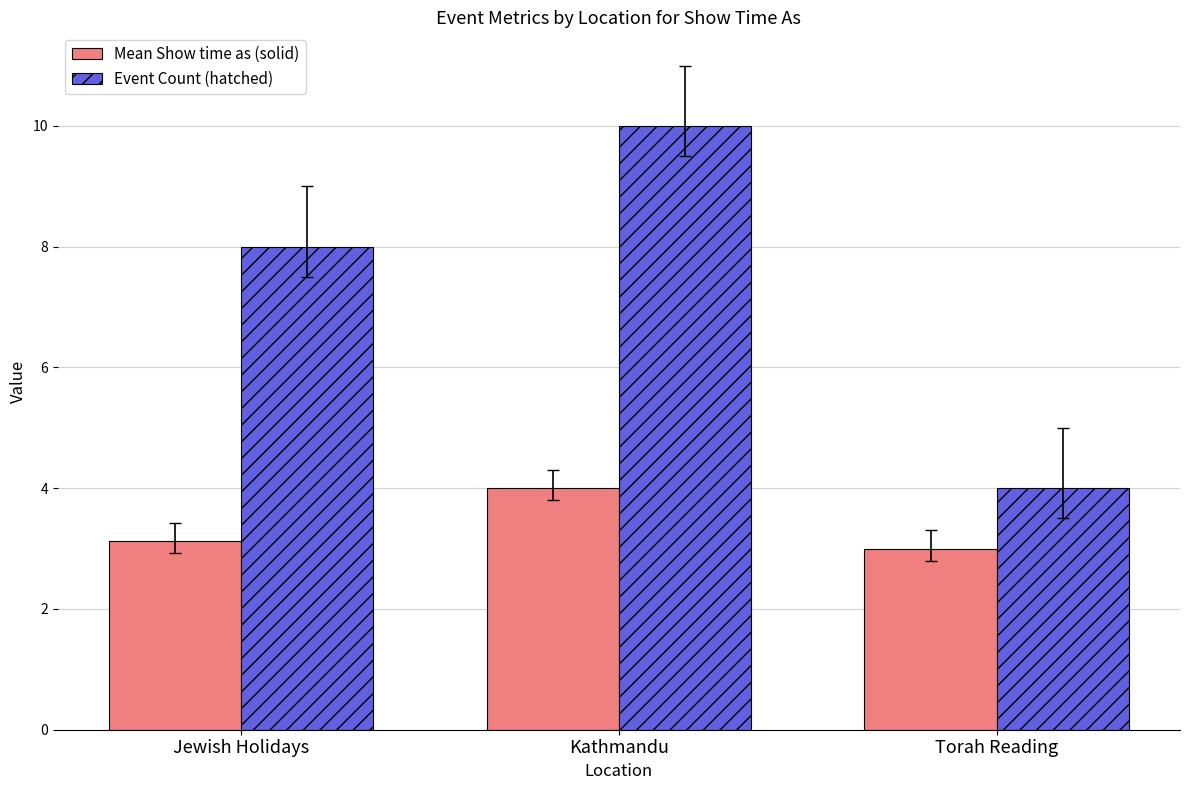

What is the highest value of the Event Count (hatched) series?

10.0